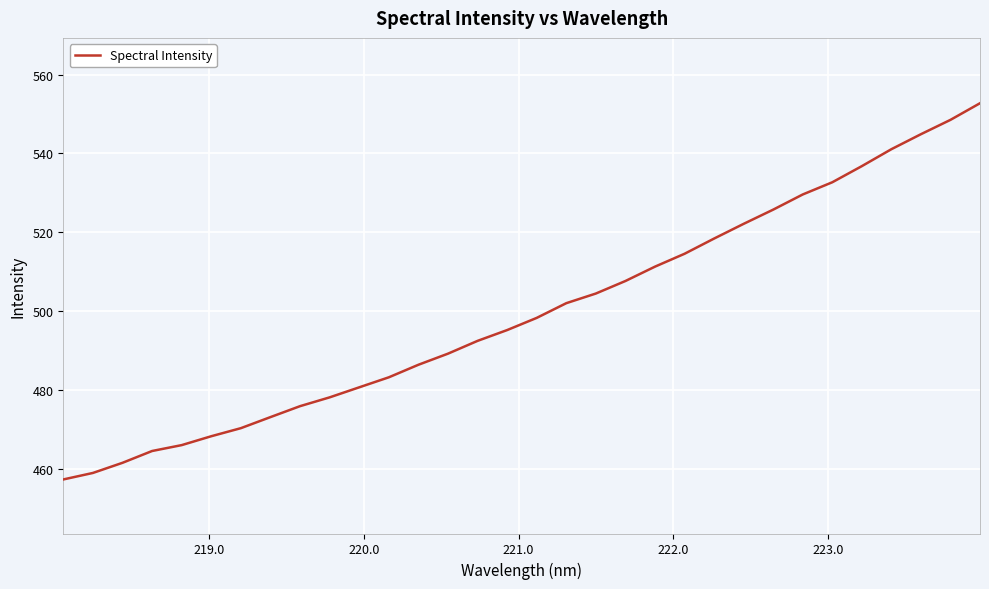

What is the difference between the maximum and minimum values?

95.5